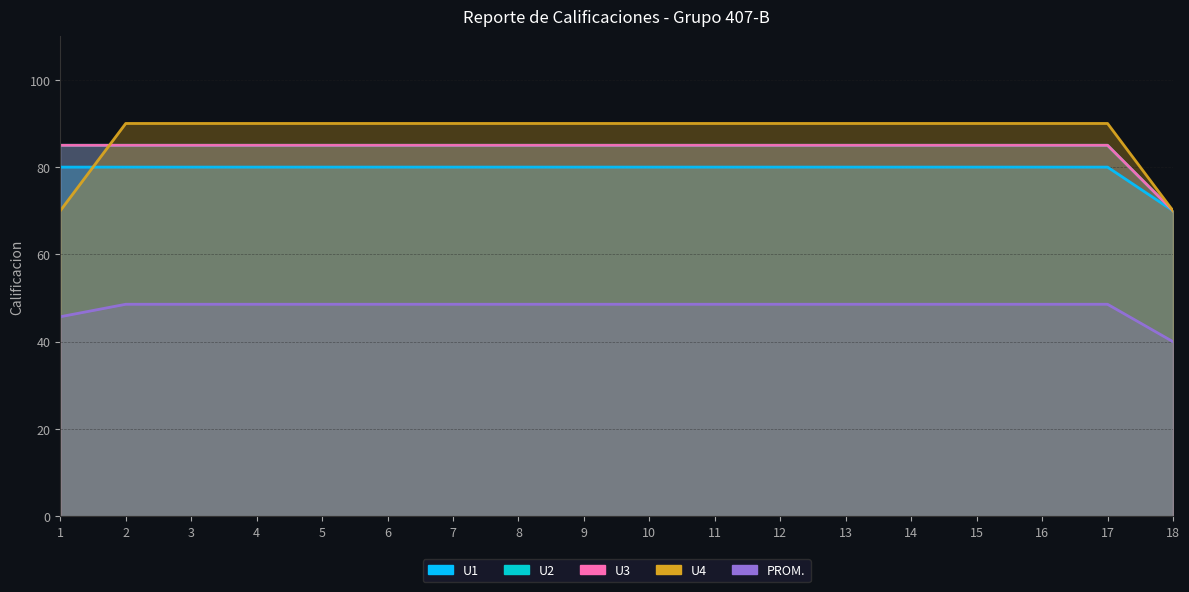

True or false: PROM. and U4 cross at least once.

False